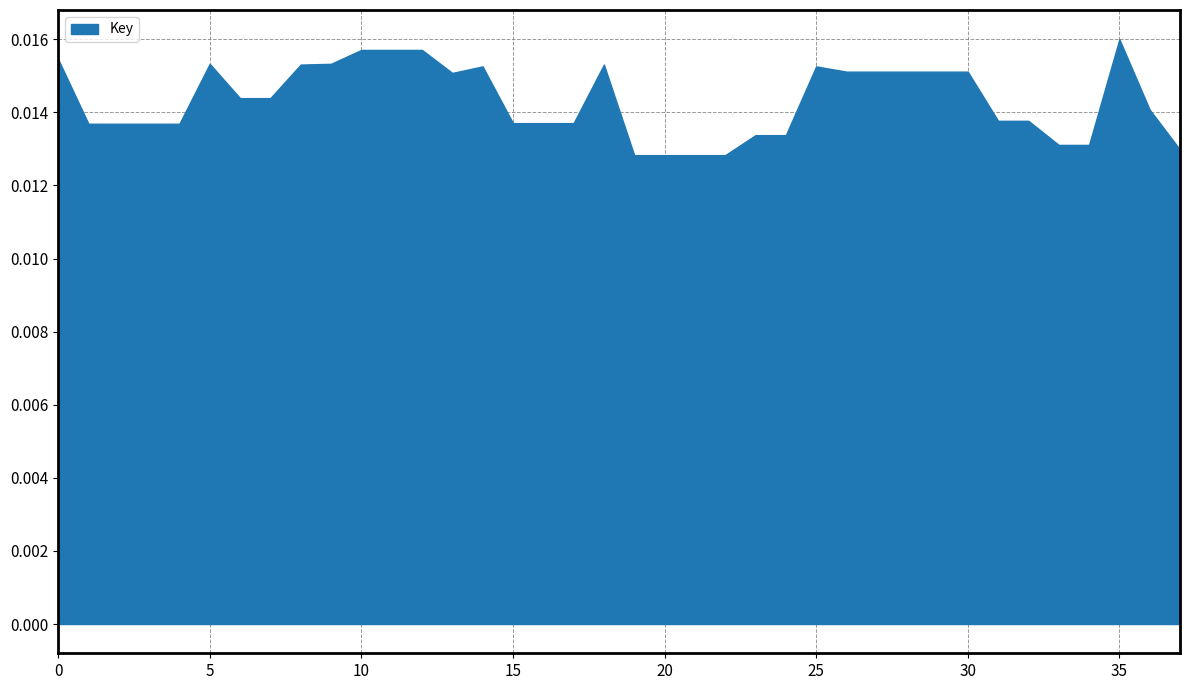

Reading left to right, extract all data points from this chart.

217286814	192422868	192422868	192422868	192422868	215474769	202278869	202278869	215182959	215475590	220818320	220818320	220818320	211970136	214484057	192663424	192663424	192663424	215183395	180343337	180343337	180343337	180343337	188037766	188037766	214484304	212466074	212466074	212466074	212466074	212466074	193554980	193554980	184289129	184289129	224929717	197842336	182449338